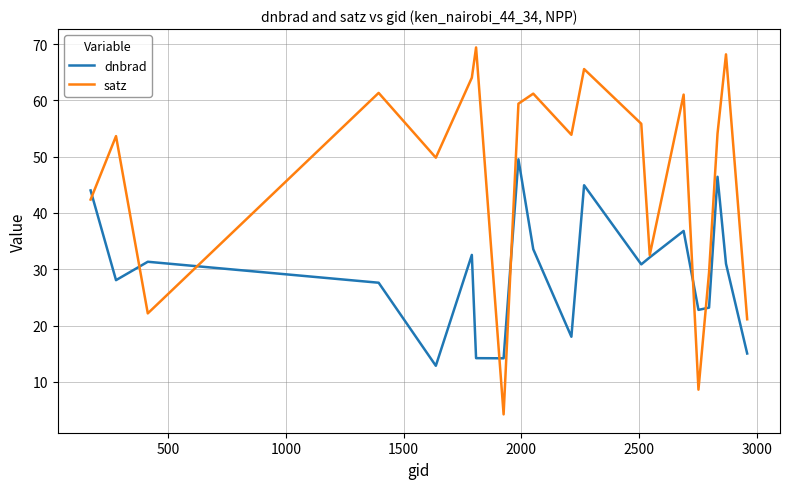

How many interior local valleys does the satz series have?

6